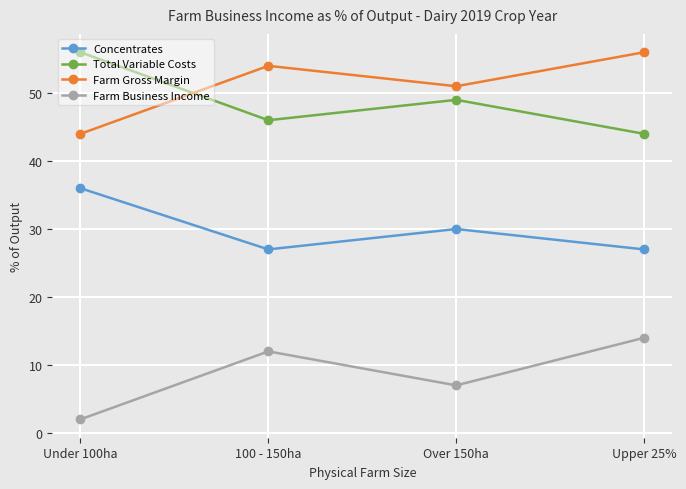

What are all the series names shown in the legend?

Concentrates, Total Variable Costs, Farm Gross Margin, Farm Business Income